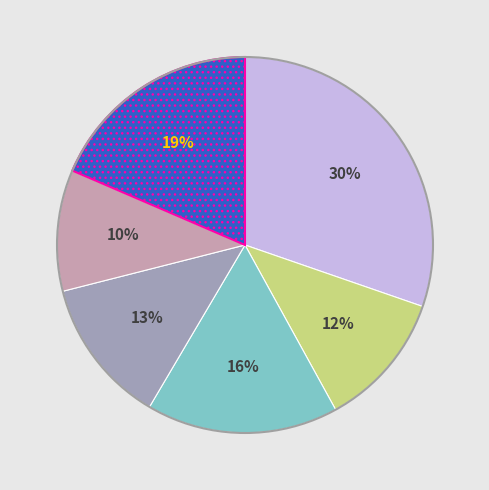

Is there any slice that represents more than half of the pie?

No